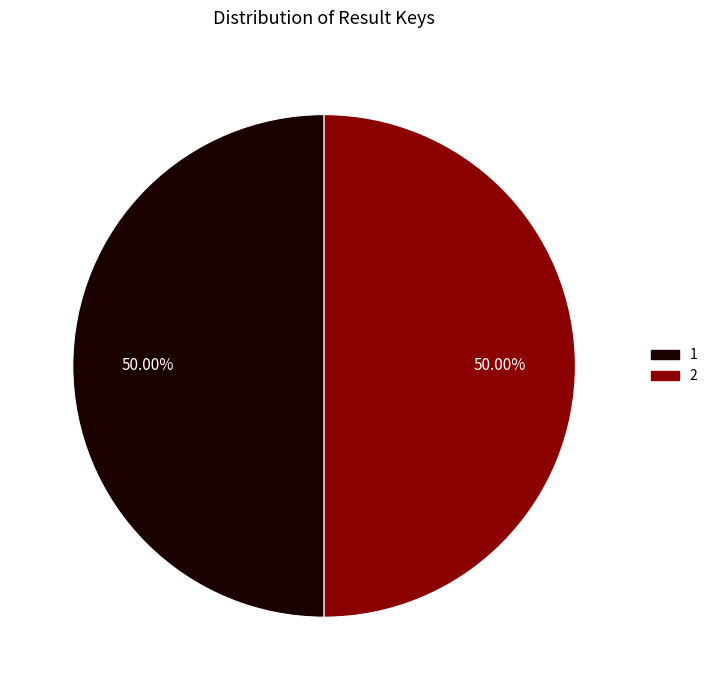

Is the sum of 2 and 1 greater than half?

Yes